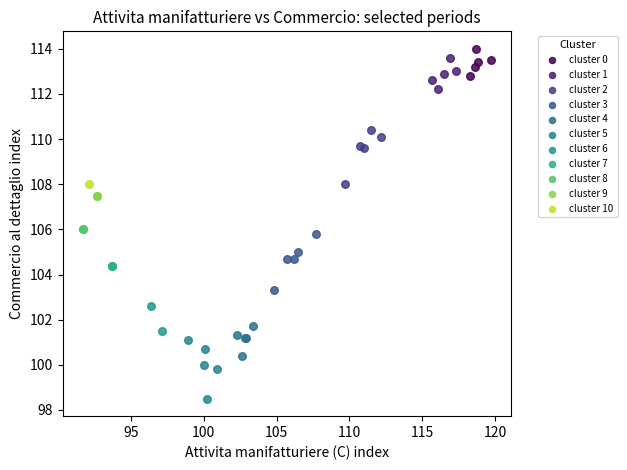

What are all the series names shown in the legend?

cluster 0, cluster 1, cluster 2, cluster 3, cluster 4, cluster 5, cluster 6, cluster 7, cluster 8, cluster 9, cluster 10